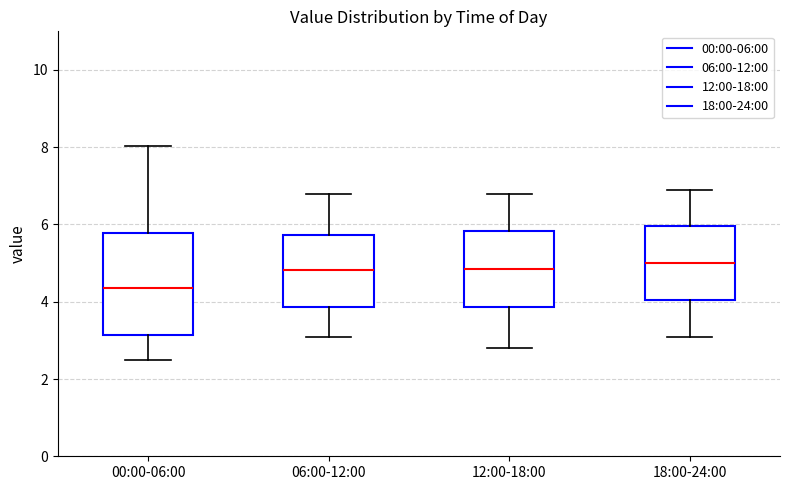

Reading left to right, read every box against the y-axis: the position of its median line, the range the box covers, and the ends of its whiskers. The values are not printed on the chart, so give them approximately, as read against the axis.

00:00-06:00: median 4.4, box 3.2 to 5.8, whiskers 2.6 to 8.0
06:00-12:00: median 4.8, box 3.8 to 5.8, whiskers 3.2 to 6.8
12:00-18:00: median 4.8, box 3.8 to 5.8, whiskers 2.8 to 6.8
18:00-24:00: median 5.0, box 4.0 to 6.0, whiskers 3.2 to 7.0